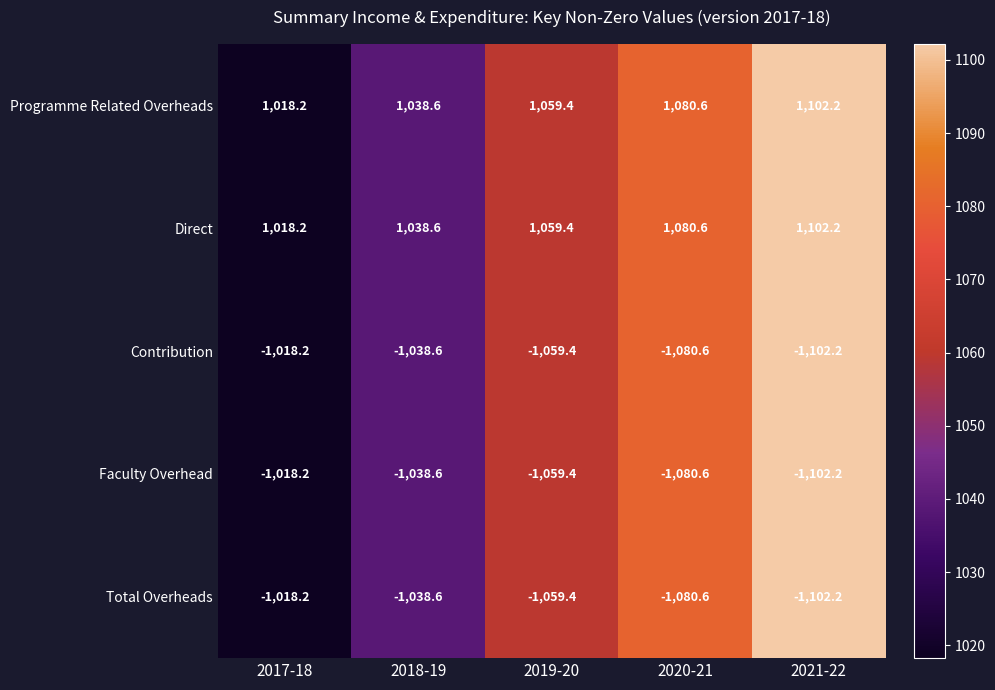

Reading left to right, extract all data points from this chart.

Programme Related Overheads: 2017-18=1018.2	2018-19=1038.6	2019-20=1059.4	2020-21=1080.6	2021-22=1102.2
Direct: 2017-18=1018.2	2018-19=1038.6	2019-20=1059.4	2020-21=1080.6	2021-22=1102.2
Contribution: 2017-18=-1018.2	2018-19=-1038.6	2019-20=-1059.4	2020-21=-1080.6	2021-22=-1102.2
Faculty Overhead: 2017-18=-1018.2	2018-19=-1038.6	2019-20=-1059.4	2020-21=-1080.6	2021-22=-1102.2
Total Overheads: 2017-18=-1018.2	2018-19=-1038.6	2019-20=-1059.4	2020-21=-1080.6	2021-22=-1102.2